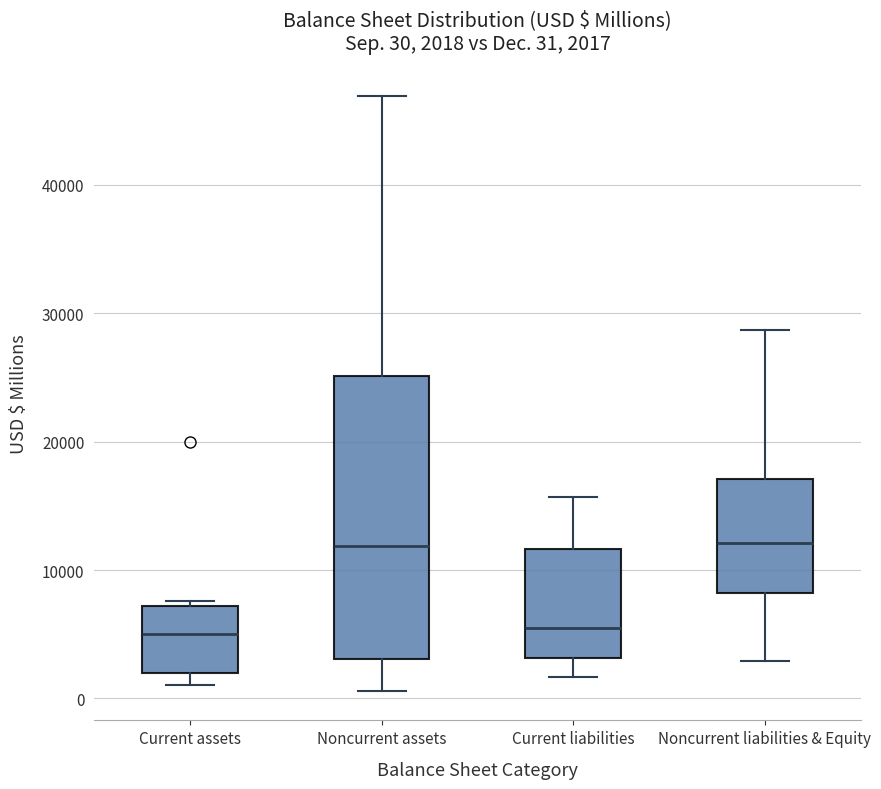

Comparing the boxes themselves (not the whiskers), which one is the tallest?

Noncurrent assets